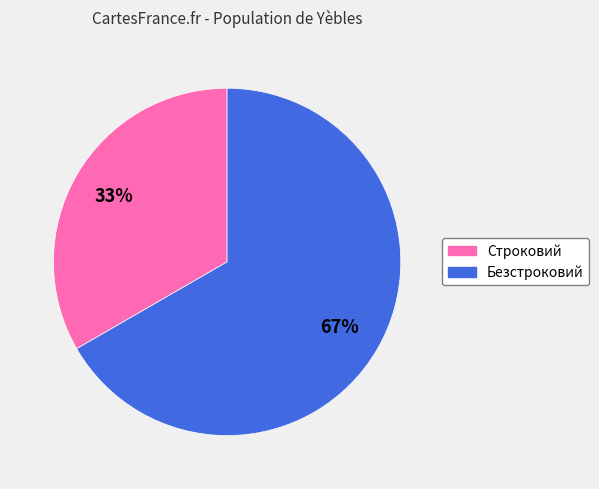

Rank the categories by value from lowest to highest.

Строковий, Безстроковий